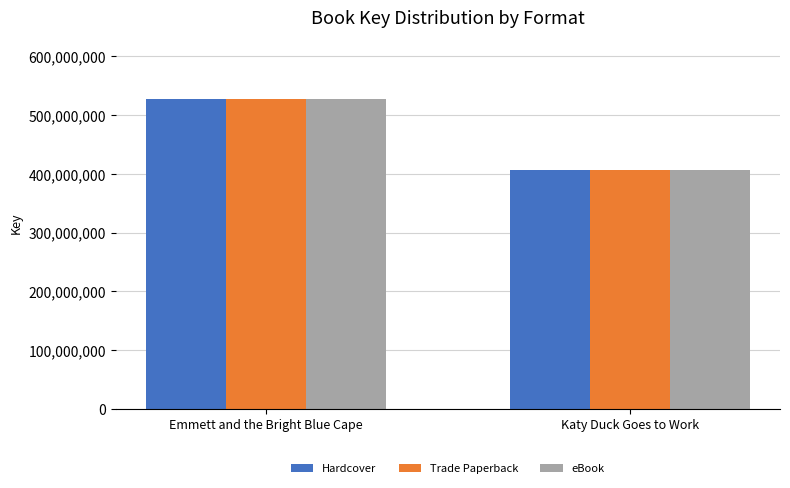

True or false: eBook has a value of 365176740 at Emmett and the Bright Blue Cape.

False